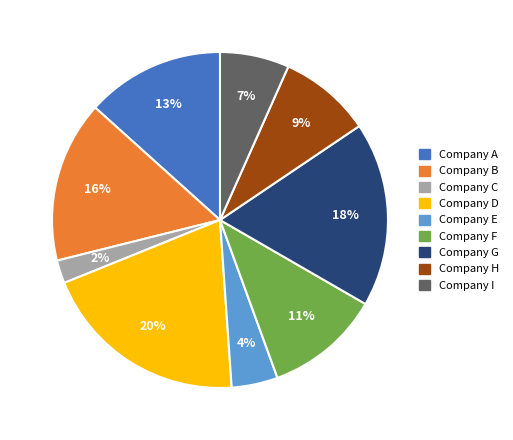

Does any single category account for the majority?

No